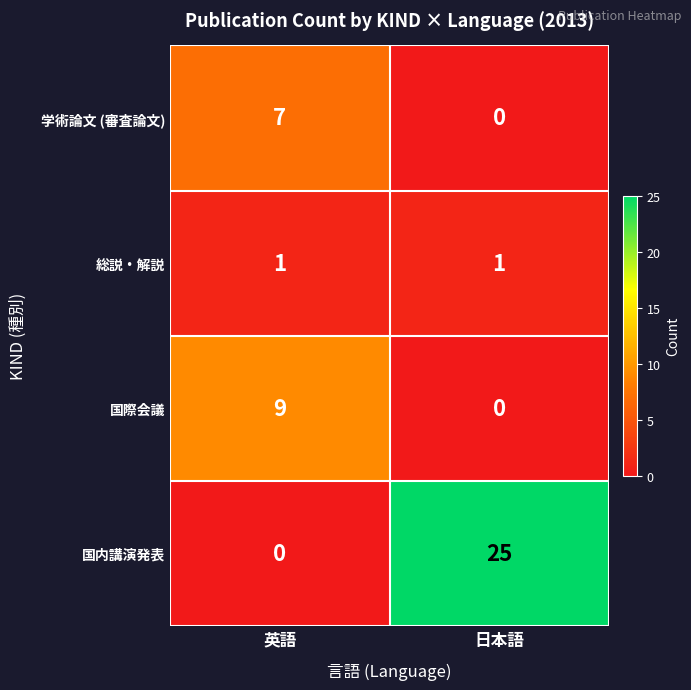

Reading left to right, extract all data points from this chart.

学術論文 (審査論文): 7	0
総説・解説: 1	1
国際会議: 9	0
国内講演発表: 0	25